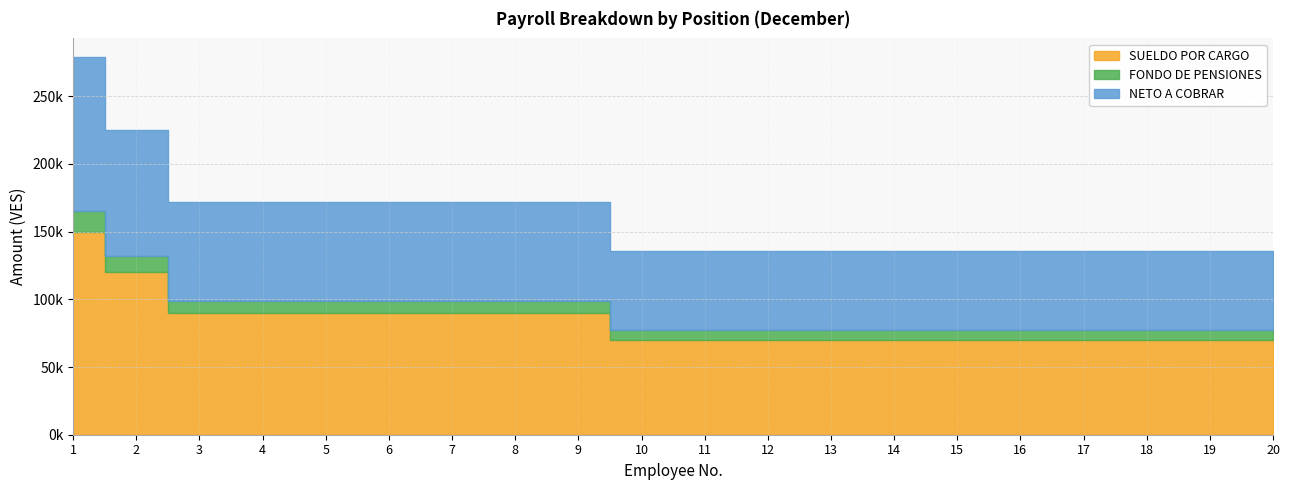

Rank the series by their maximum value, from highest to lowest.

SUELDO POR CARGO, NETO A COBRAR, FONDO DE PENSIONES